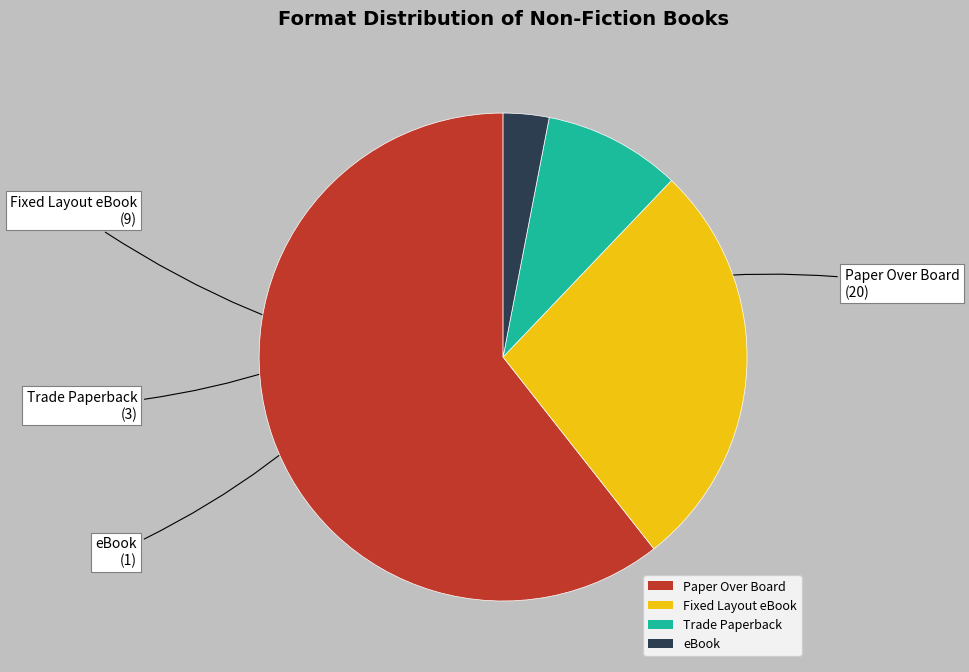

Which category has the biggest portion of the pie?

Paper Over Board